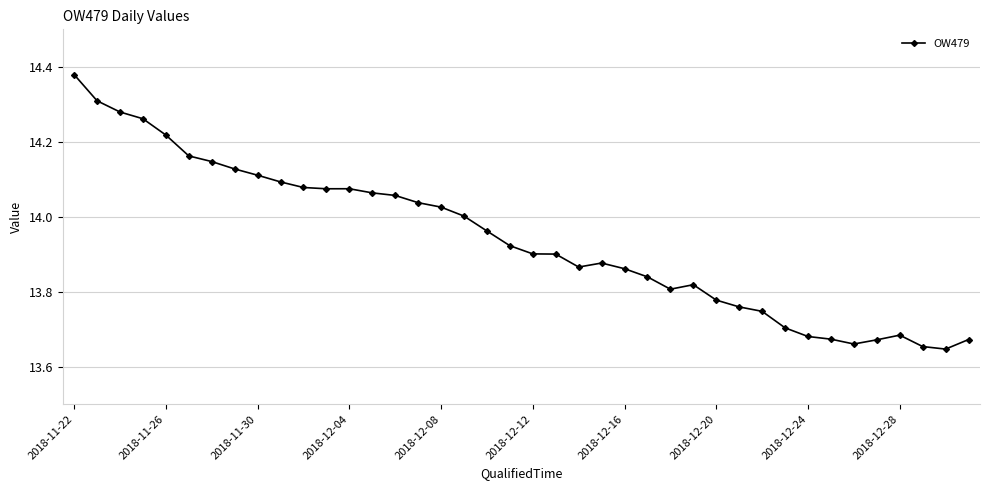

True or false: there are more than 1 points higher than both neighbors.

True